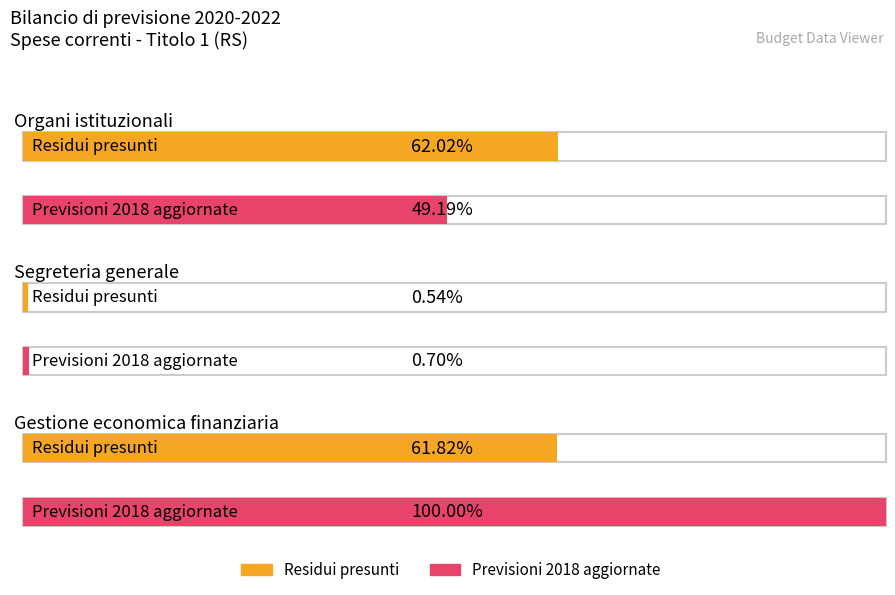

What position from the left is Organi istituzionali?

1